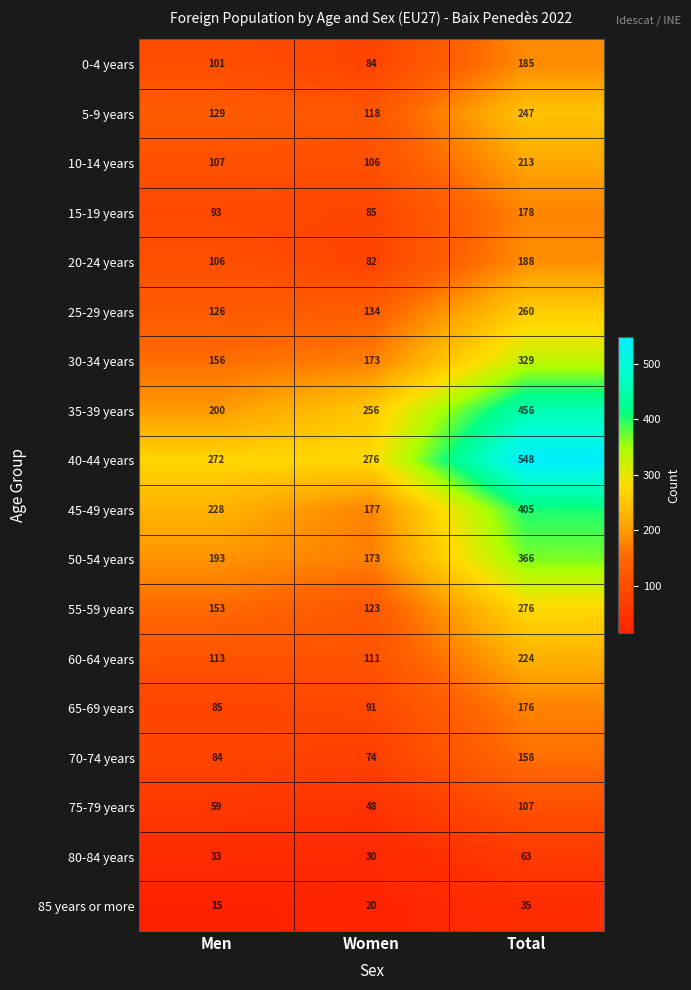

What is the total value across all series at Women?

2161